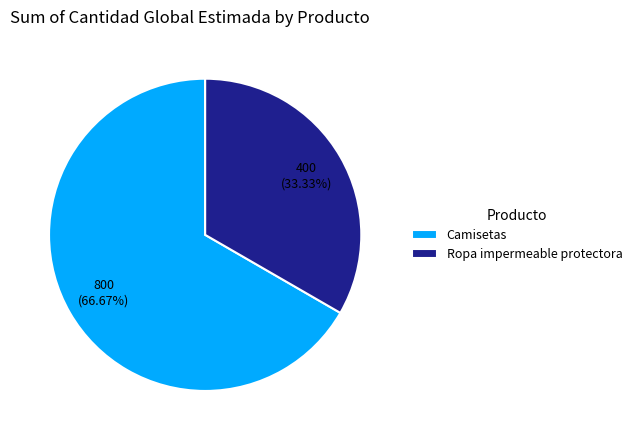

To the nearest percent, what is the difference between the Ropa impermeable protectora and Camisetas slice percentages?

33%